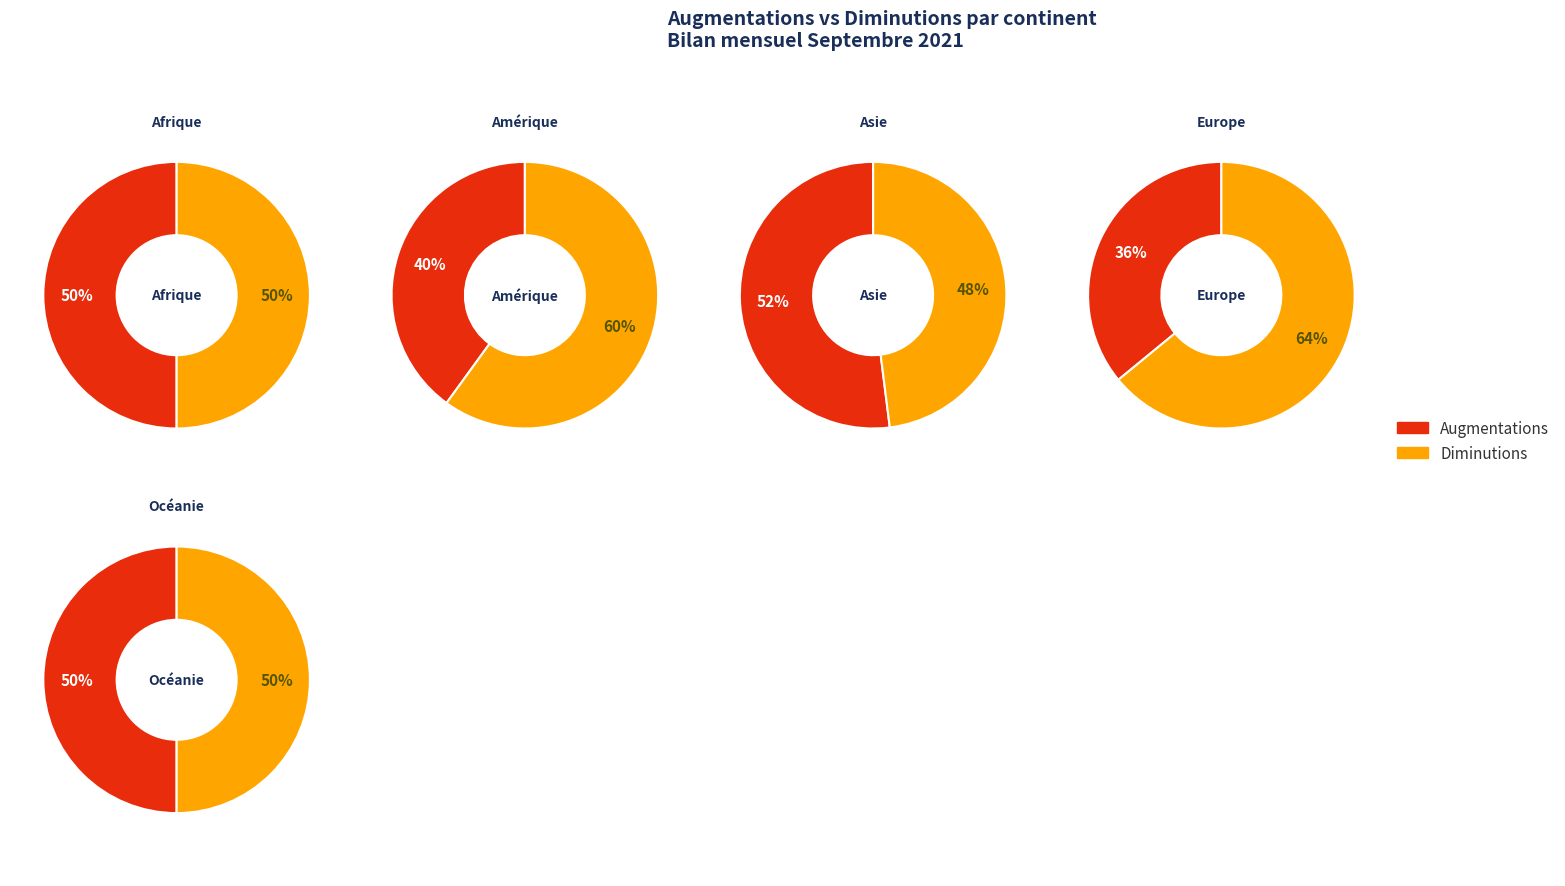

Between Afrique and Océanie, which series saw the biggest shift?

Augmentations